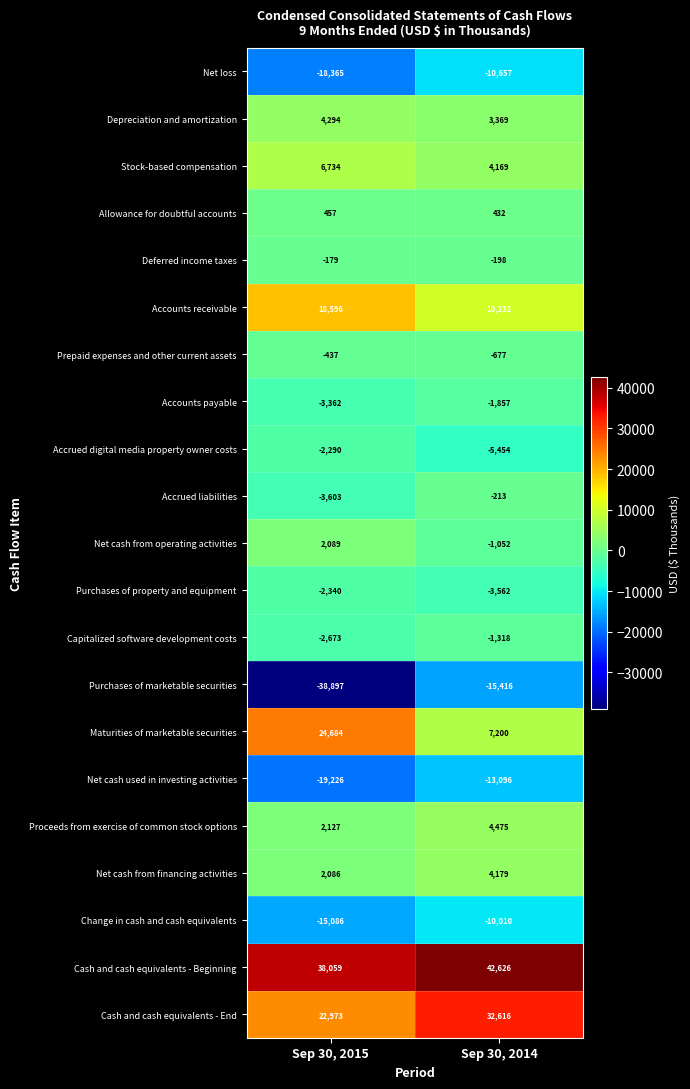

What is the difference between the maximum and minimum values in the Net loss series?

7708